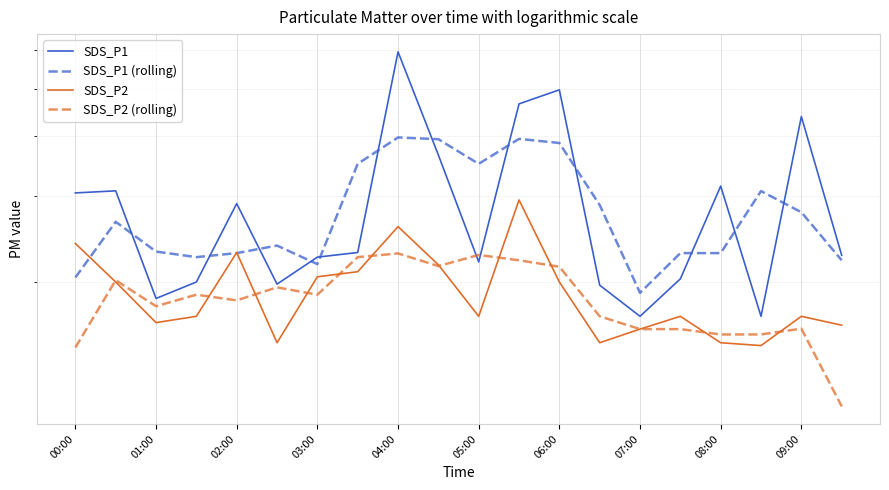

At how many categories does at least one series exceed 4?

4